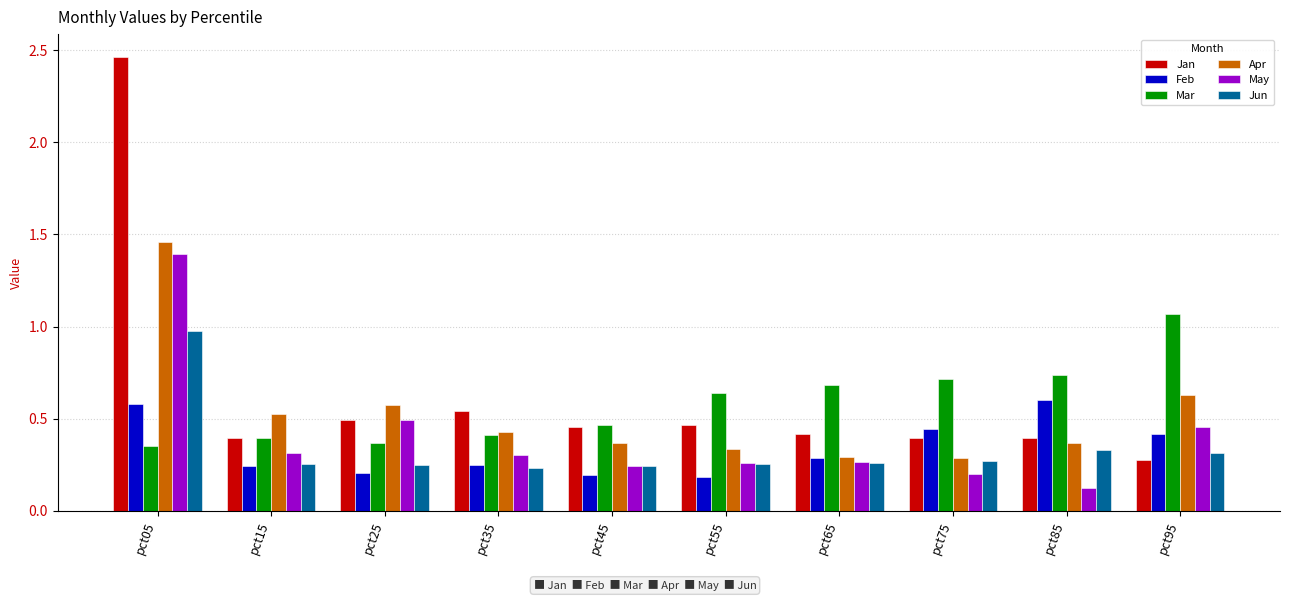

Between pct35 and pct95, which series saw the biggest shift?

Mar